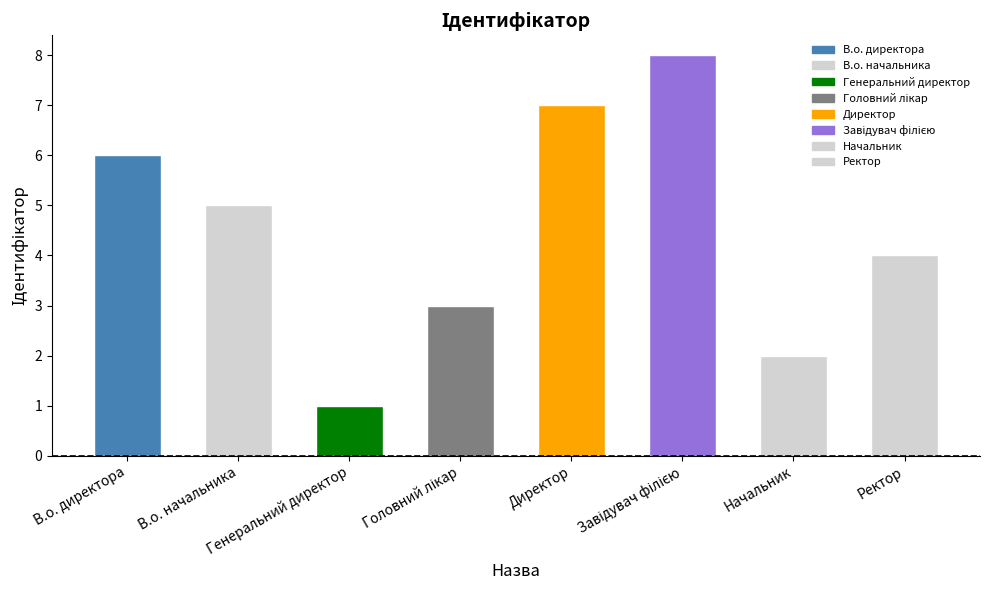

What is the difference between the maximum and second lowest values?

6